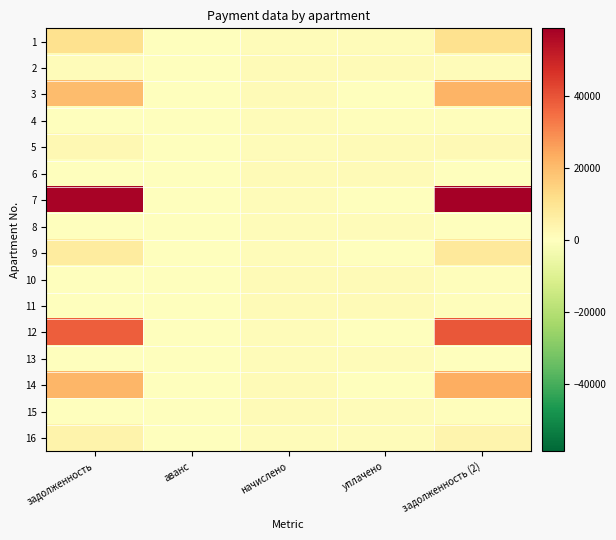

Reading right to left, extract all data points from this chart.

1: задолженность (2)=10667.0	уплачено=1348.5	начислено=1000.6	аванс=0.0	задолженность=11014.9
2: задолженность (2)=1267.4	уплачено=1500.0	начислено=1403.9	аванс=0.0	задолженность=1350.0
3: задолженность (2)=21945.7	уплачено=0.0	начислено=1381.9	аванс=0.0	задолженность=20082.0
4: задолженность (2)=723.0	уплачено=688.5	начислено=1084.8	аванс=0.0	задолженность=326.8
5: задолженность (2)=1929.9	уплачено=1700.0	начислено=1059.4	аванс=0.0	задолженность=2527.8
6: задолженность (2)=0.0	уплачено=1438.2	начислено=1438.2	аванс=0.0	задолженность=0.0
7: задолженность (2)=58780.0	уплачено=0.0	начислено=1320.5	аванс=0.0	задолженность=57459.6
8: задолженность (2)=335.2	уплачено=973.5	начислено=1005.7	аванс=0.0	задолженность=303.0
9: задолженность (2)=8209.6	уплачено=0.0	начислено=1115.7	аванс=0.0	задолженность=6914.9
10: задолженность (2)=481.1	уплачено=1397.0	начислено=1443.3	аванс=0.0	задолженность=434.8
11: задолженность (2)=475.1	уплачено=1379.7	начислено=1425.4	аванс=0.0	задолженность=429.4
12: задолженность (2)=39226.8	уплачено=0.0	начислено=1200.2	аванс=0.0	задолженность=38026.6
13: задолженность (2)=360.0	уплачено=1045.4	начислено=1079.9	аванс=0.0	задолженность=325.4
14: задолженность (2)=23105.0	уплачено=0.0	начислено=1438.2	аванс=0.0	задолженность=21194.9
15: задолженность (2)=464.9	уплачено=1348.1	начислено=1394.7	аванс=0.0	задолженность=418.3
16: задолженность (2)=4107.6	уплачено=1347.0	начислено=1059.4	аванс=0.0	задолженность=4347.0